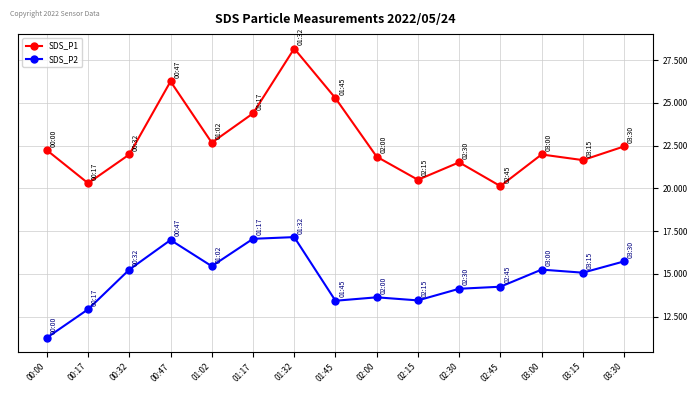

True or false: SDS_P1 has more than 0 points higher than both neighbors.

True